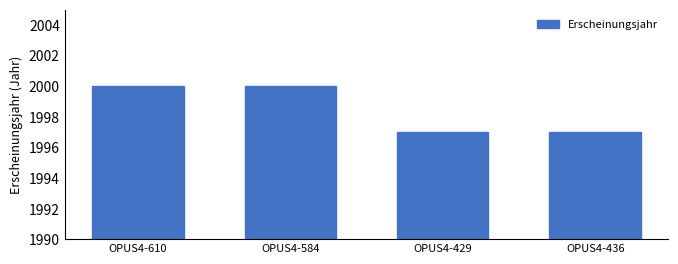

Reading right to left, extract all data points from this chart.

1997	1997	2000	2000